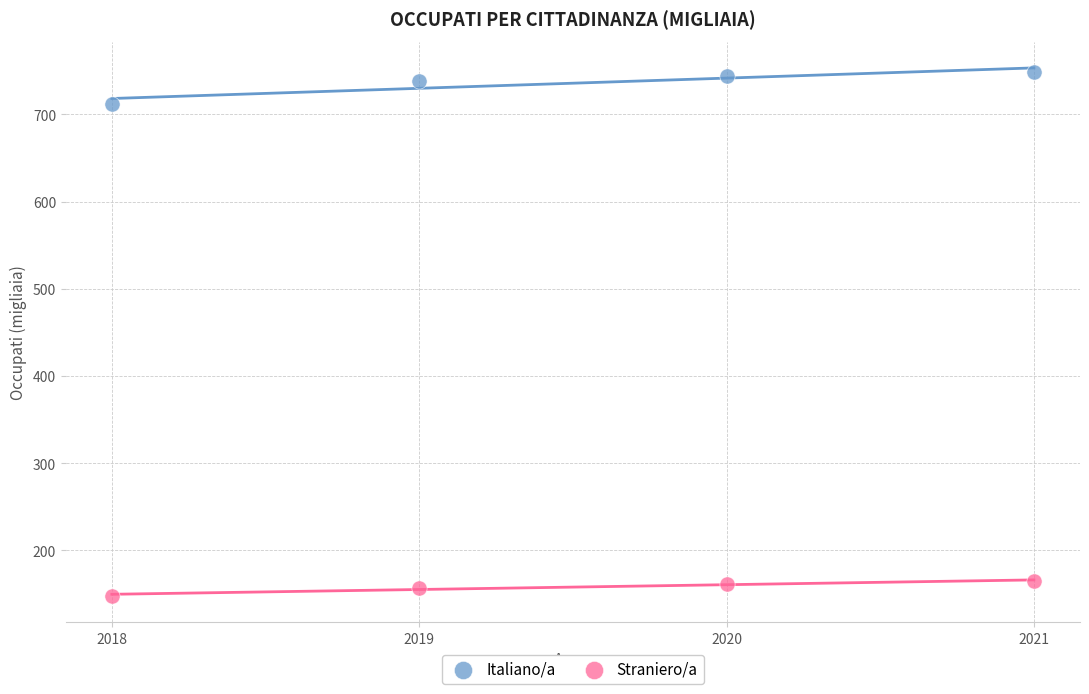

What are all the series names shown in the legend?

Italiano/a, Straniero/a